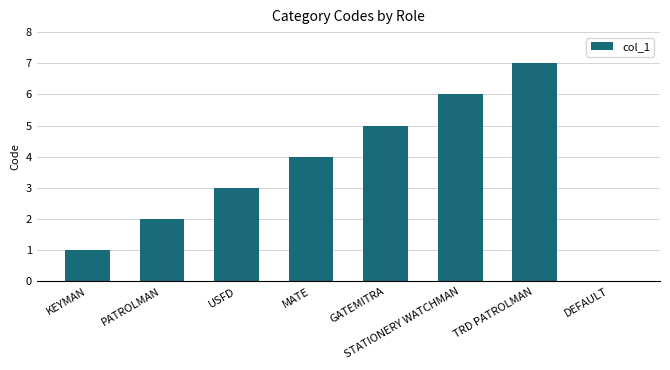

What is the ratio of the value at PATROLMAN to the value at GATEMITRA?

0.4